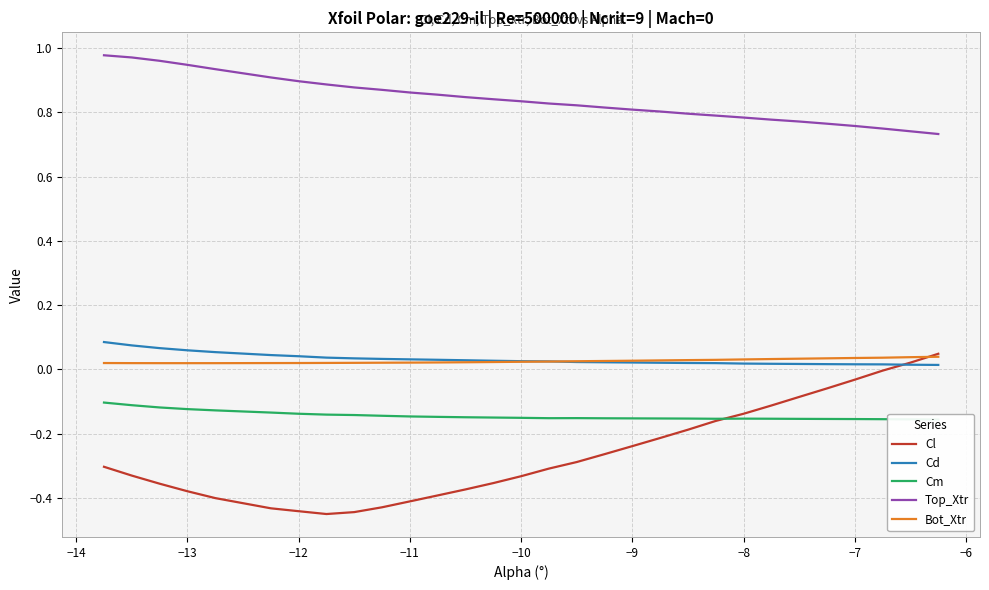

What are all the series names shown in the legend?

Cl, Cd, Cm, Top_Xtr, Bot_Xtr